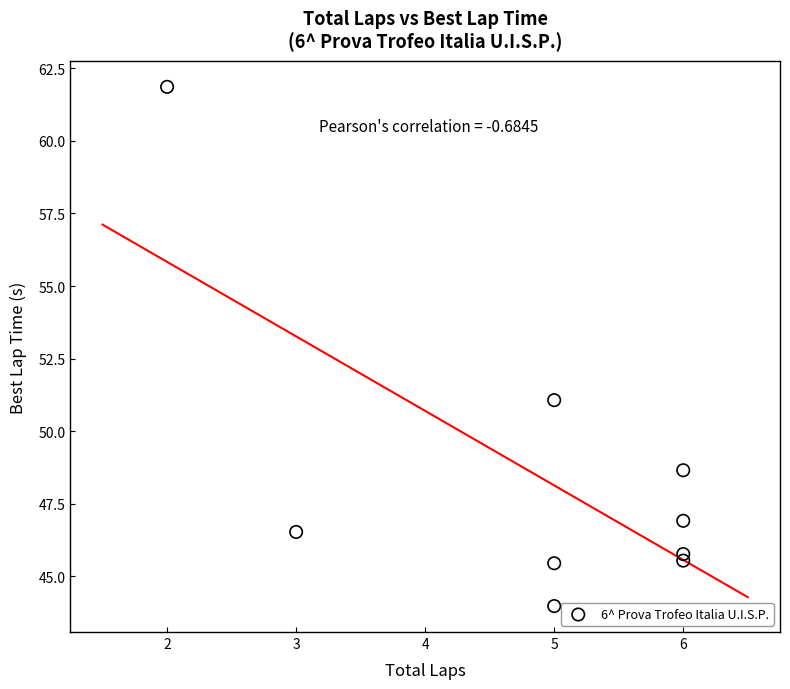

What Y value in the scatter plot is closest to 52?

51.1